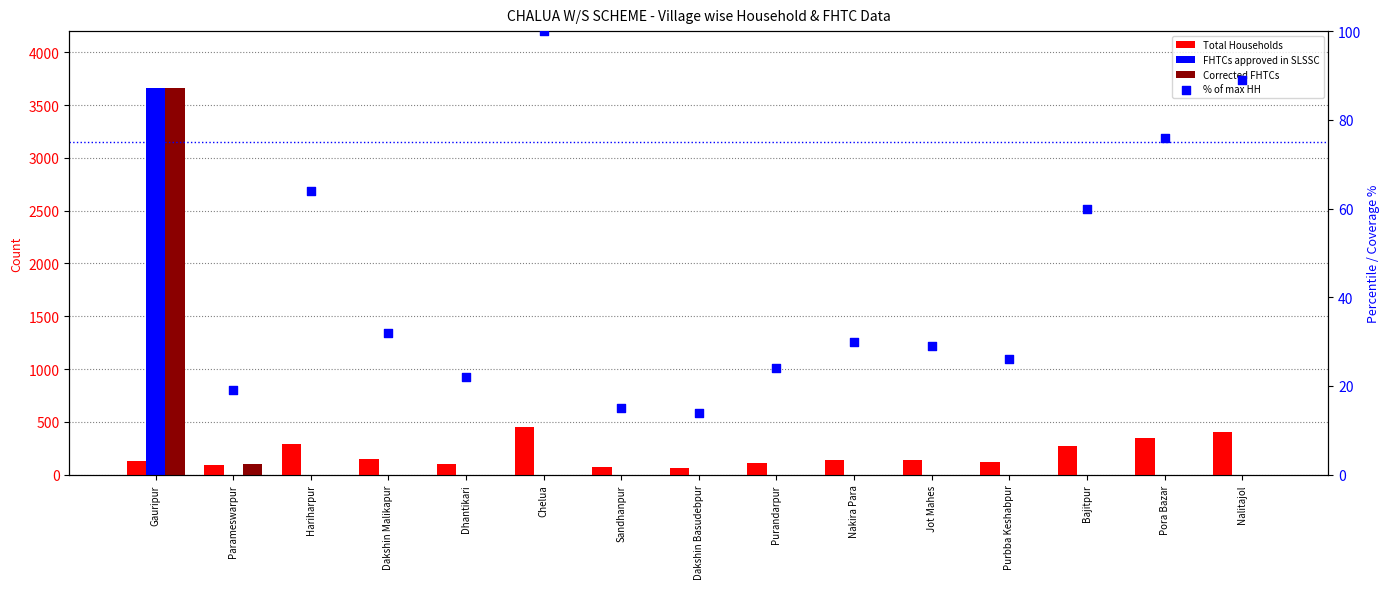

Which series has the largest Y range (max minus min)?

FHTCs approved in SLSSC